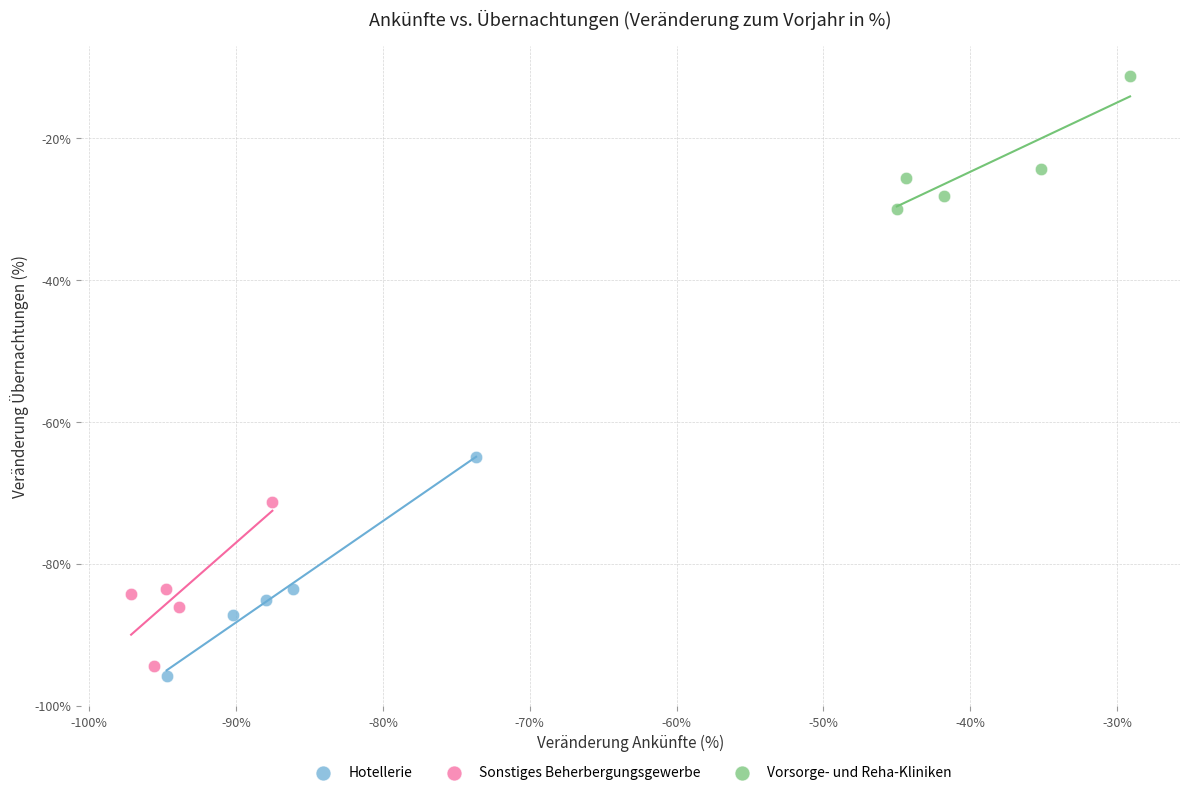

Which series reaches the maximum Y coordinate?

Vorsorge- und Reha-Kliniken